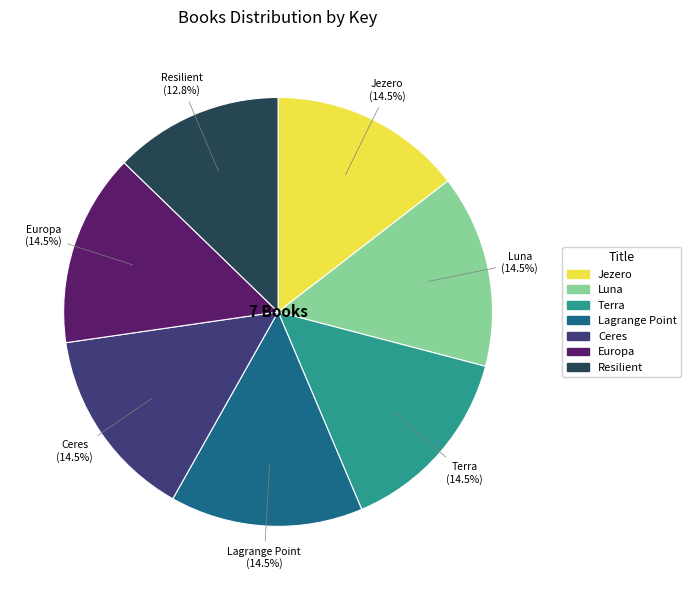

To the nearest percent, what is the average slice percentage?

14%